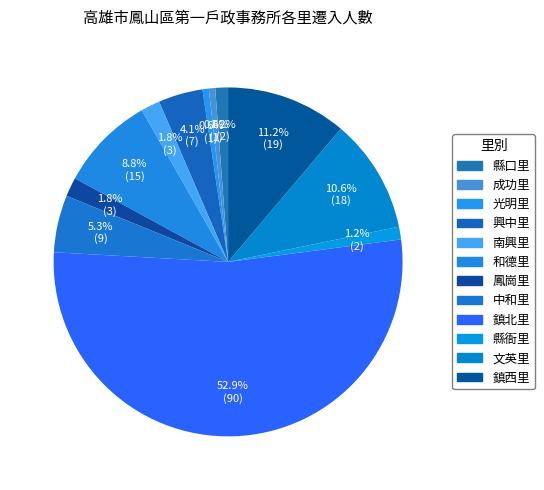

Count the number of slices in the pie.

12